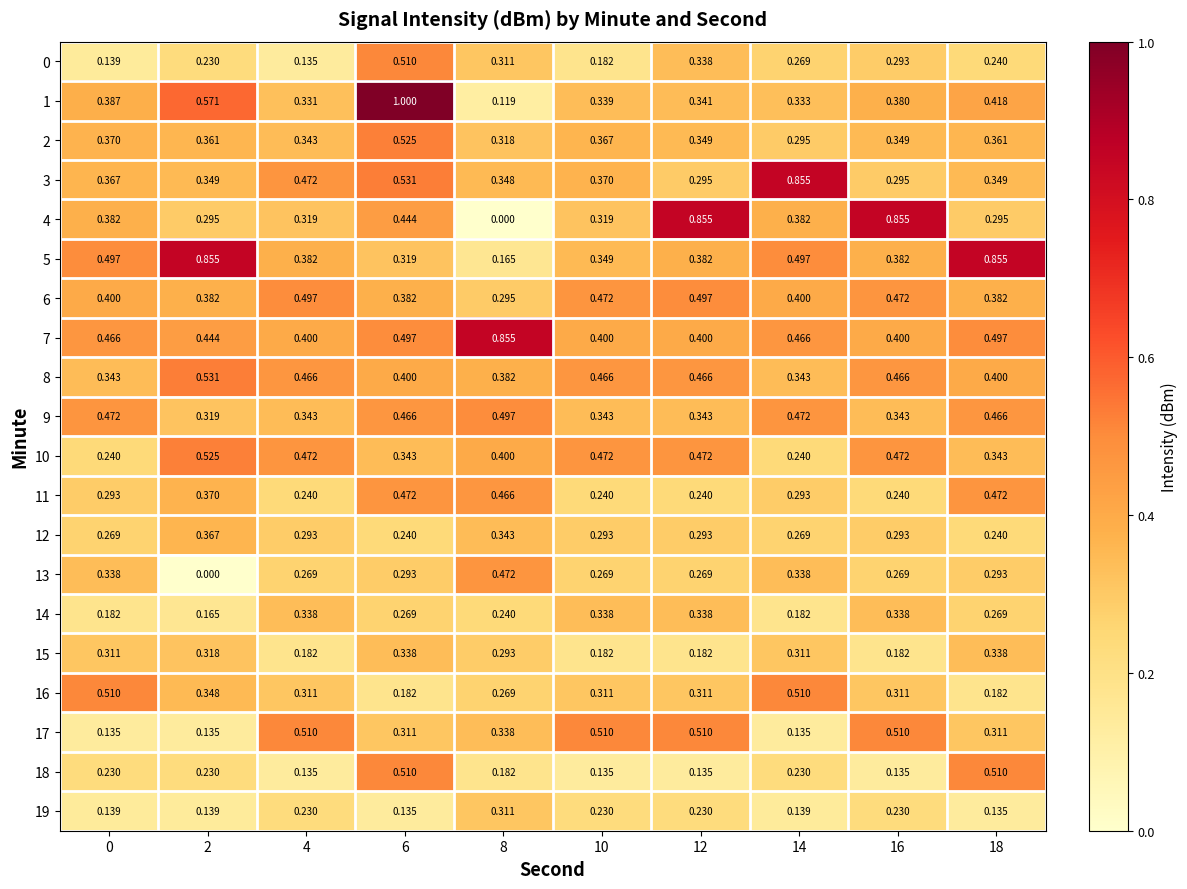

Is the value of 2 at 14 greater than the value of 18 at 4?

Yes